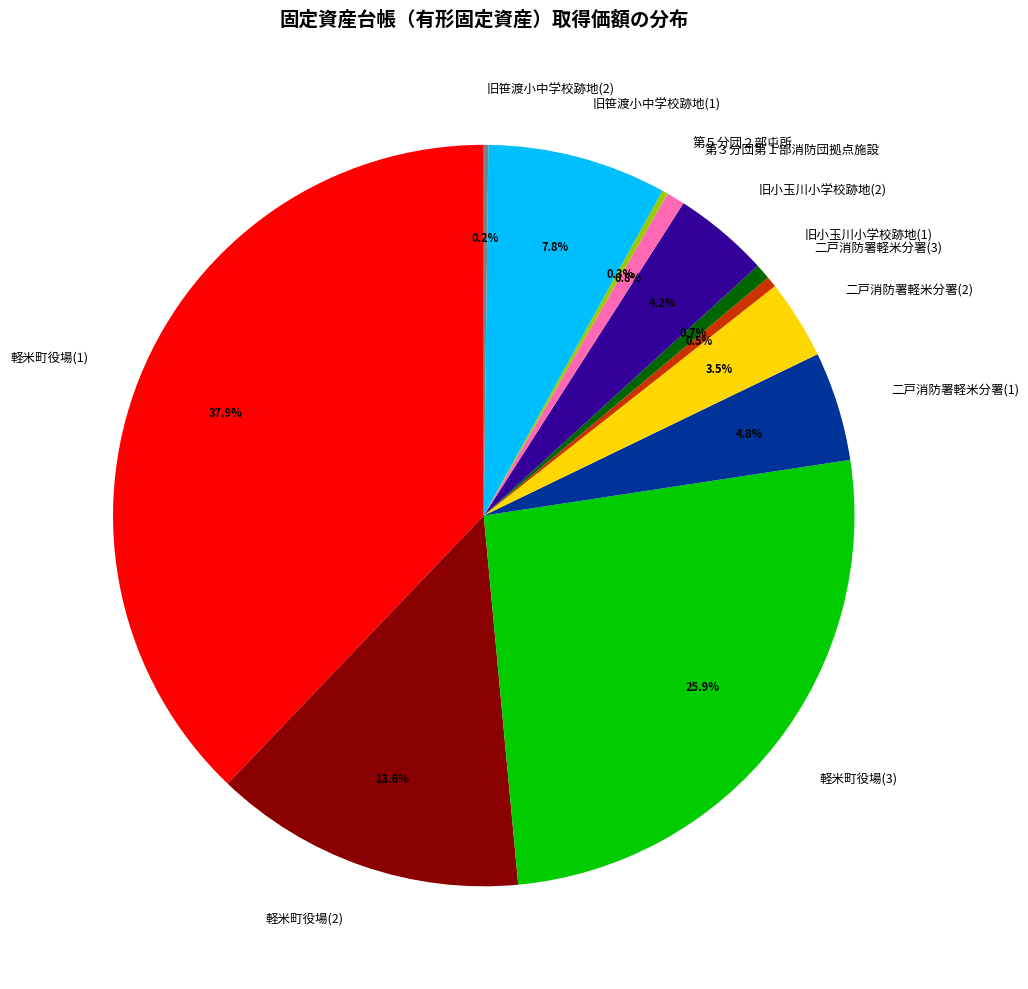

Which slice is the largest?

軽米町役場(1)